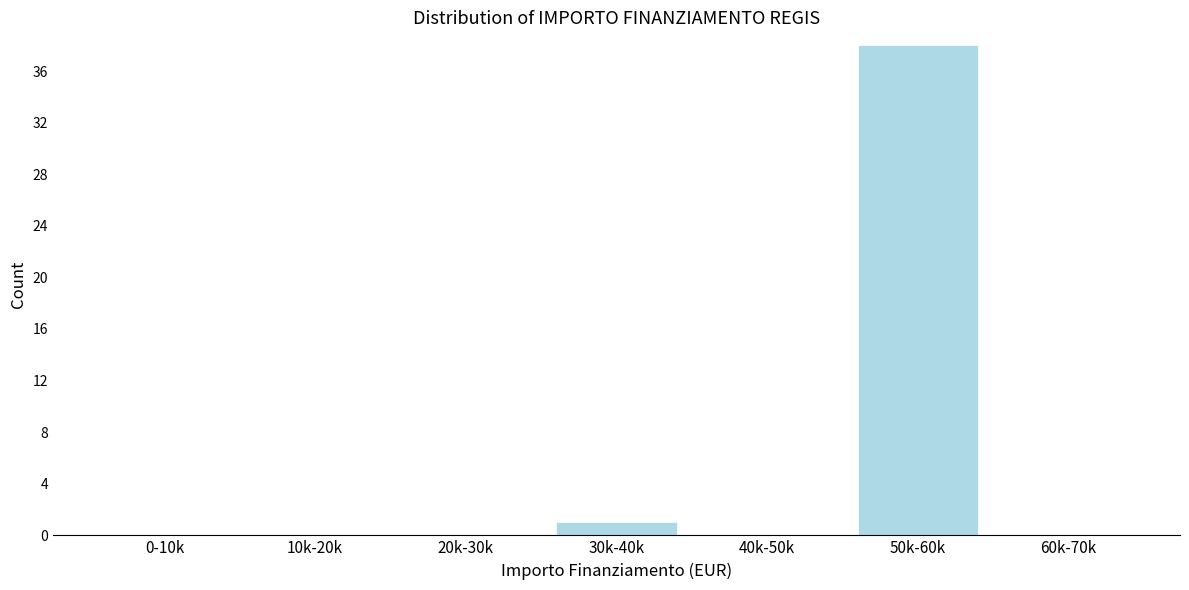

Reading left to right, transcribe all the data shown in this chart.

0-10k=0	10k-20k=0	20k-30k=0	30k-40k=1	40k-50k=0	50k-60k=38	60k-70k=0